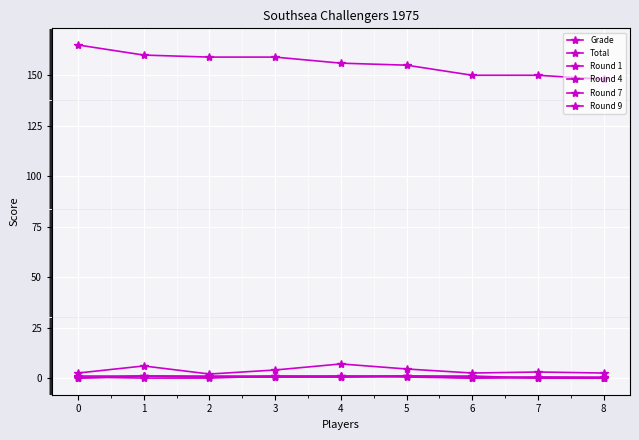

Is it true that Round 1 equals 1.7 at 2?

False